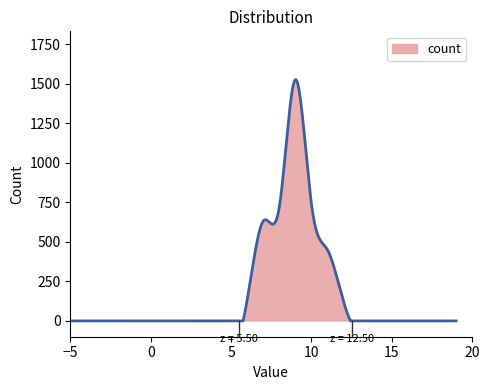

Rank the categories by value from highest to lowest.

9.0, 10.0, 8.0, 7.0, 11.0, 6.0, 12.0, -20.0, -19.0, -18.0, -17.0, -16.0, -15.0, -14.0, -13.0, -12.0, -11.0, -10.0, -9.0, -8.0, -7.0, -6.0, -5.0, -4.0, -3.0, -2.0, -1.0, 0.0, 1.0, 2.0, 3.0, 4.0, 5.0, 13.0, 14.0, 15.0, 16.0, 17.0, 18.0, 19.0